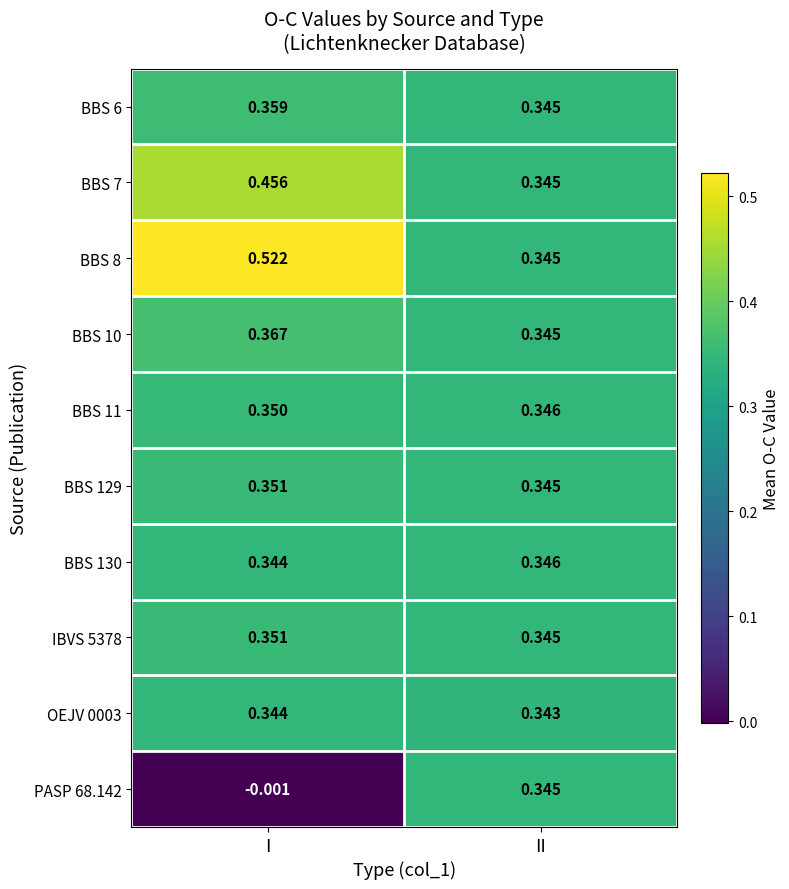

Which series has the largest total across all categories?

BBS 8